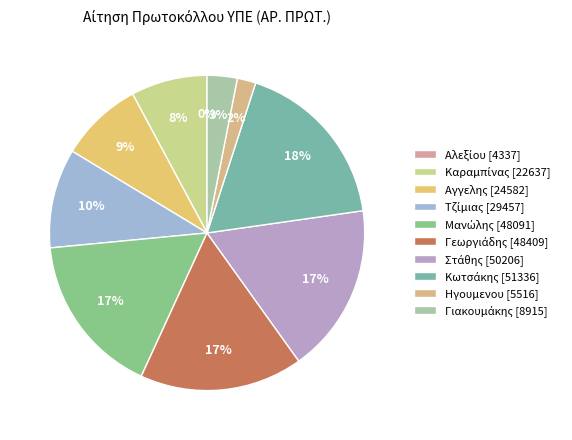

Rank the categories by value from highest to lowest.

Κωτσάκης [51336], Στάθης [50206], Γεωργιάδης [48409], Μανώλης [48091], Τζίμιας [29457], Αγγελης [24582], Καραμπίνας [22637], Γιακουμάκης [8915], Ηγουμενου [5516], Αλεξίου [4337]